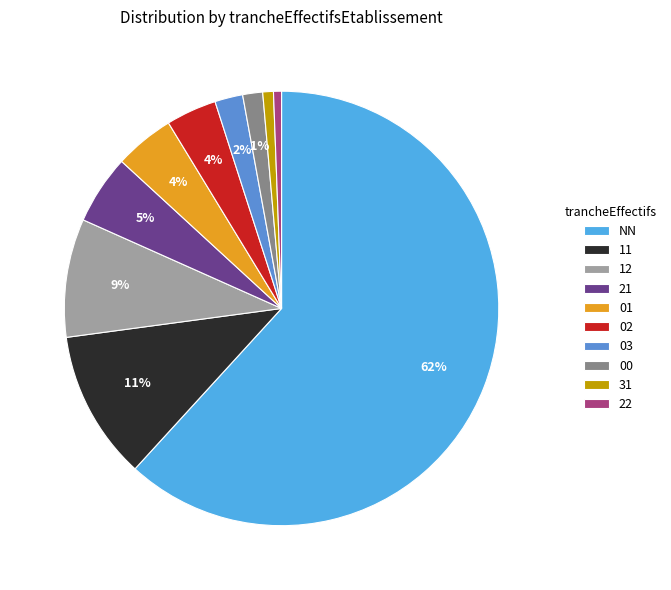

Which category has the smallest portion of the pie?

22